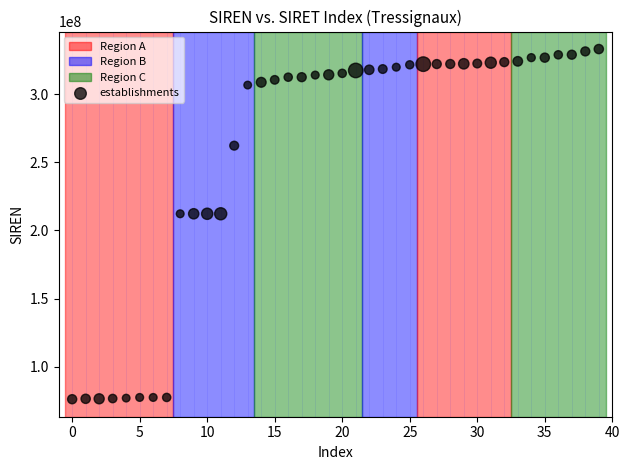

What is the range of Y values (max minus min)?

257054103